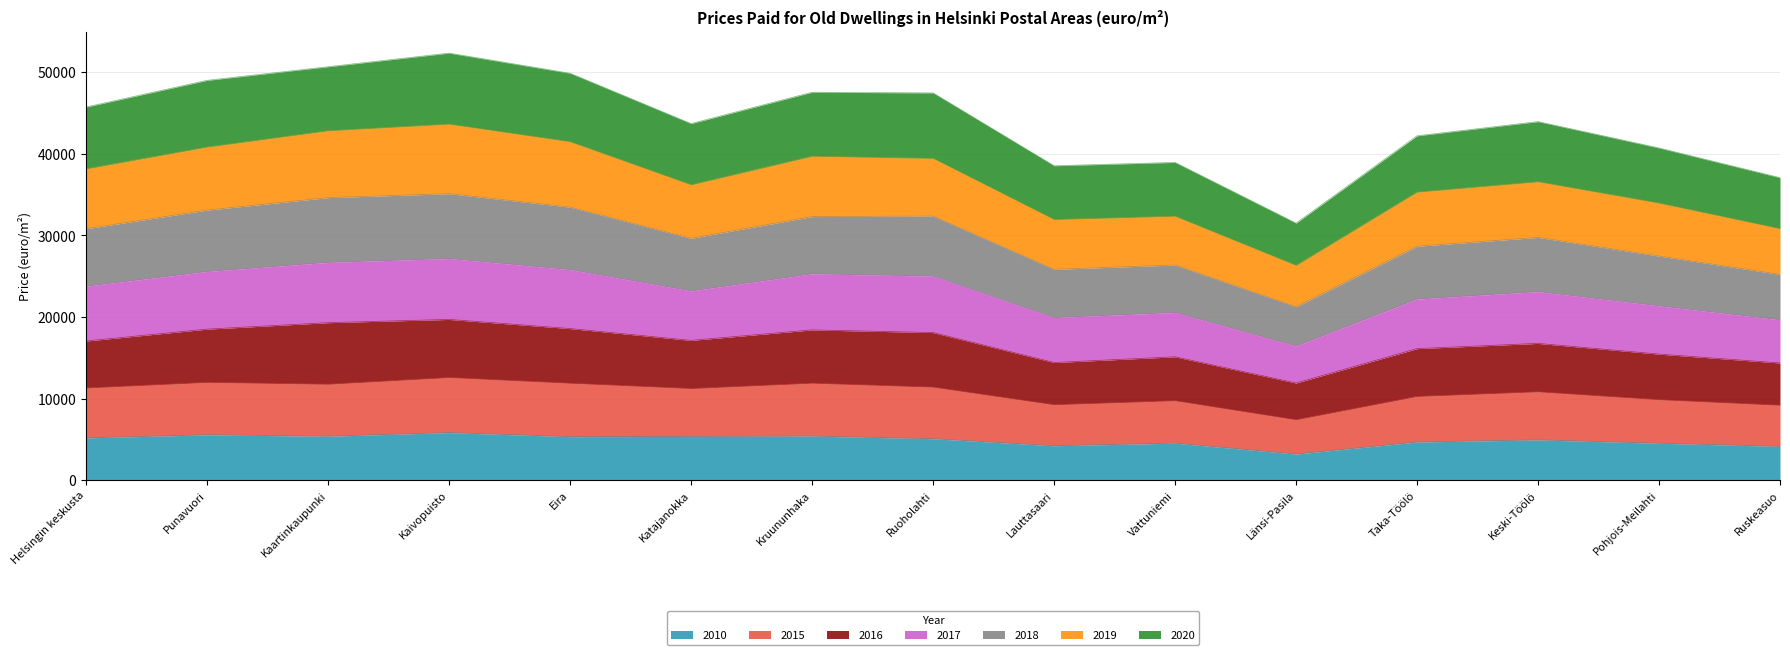

What is the lowest value of the 2010 series?

3204